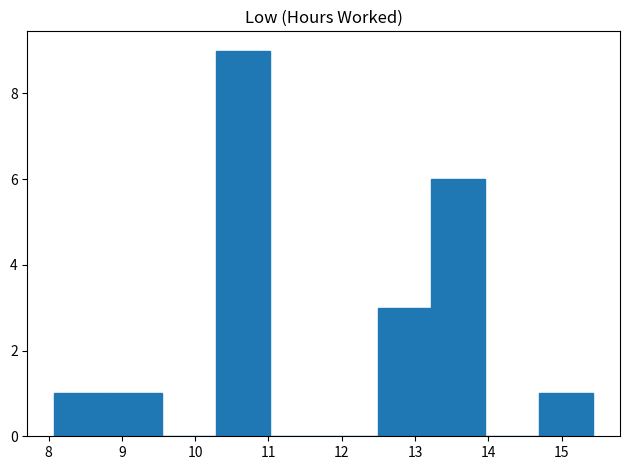

Reading left to right, transcribe this chart: for each bar, give the range it covers on the x-axis and its height. Neither the bar edges nor the heights are printed on the chart, so give them approximately, as read against the axes.

8.1 to 8.8: 1
8.8 to 9.6: 1
9.6 to 10.3: 0
10.3 to 11.0: 9
11.0 to 11.8: 0
11.8 to 12.5: 0
12.5 to 13.2: 3
13.2 to 14.0: 6
14.0 to 14.7: 0
14.7 to 15.4: 1